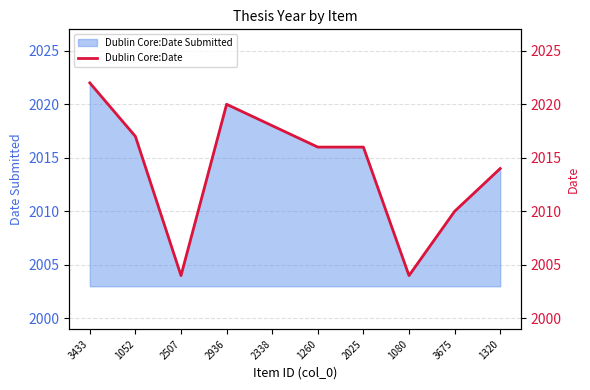

Where is the first local minimum?

2507